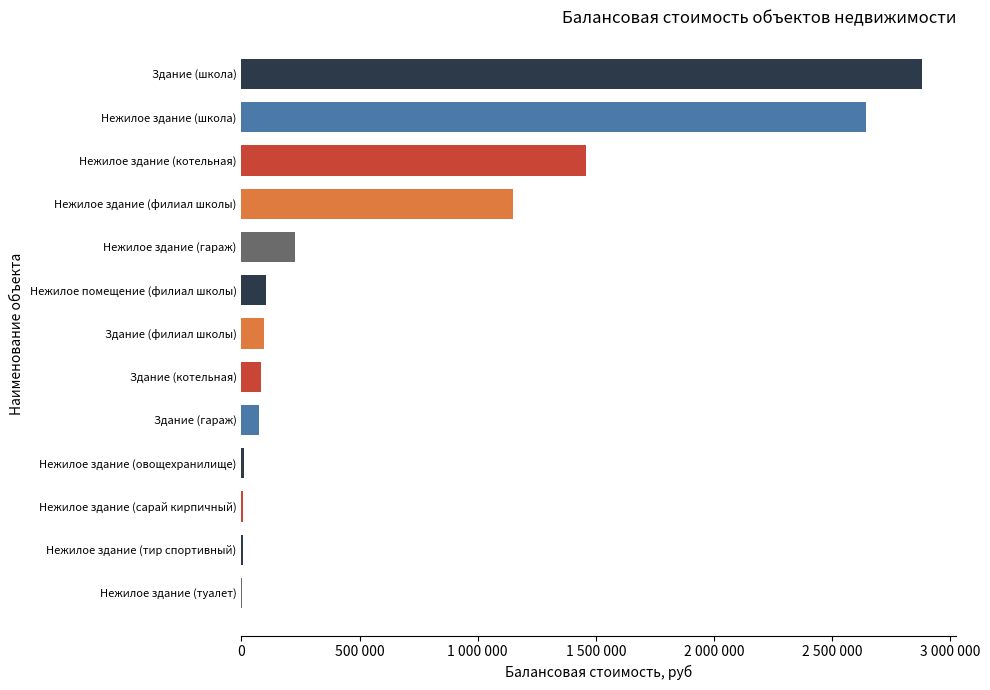

What is the sum of all values?

8740580.5